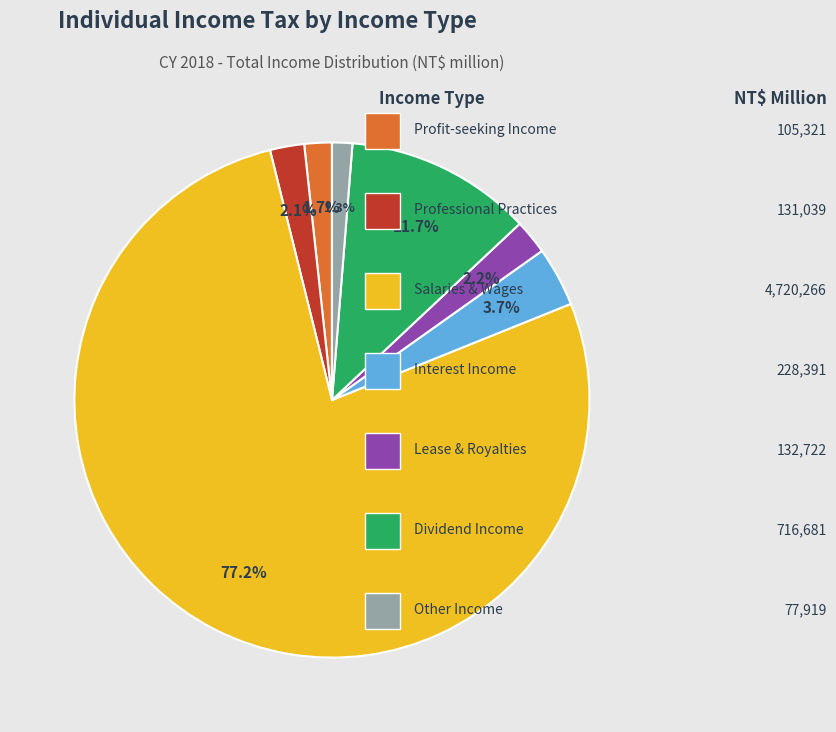

What is the majority slice?

Salaries and Wages Income